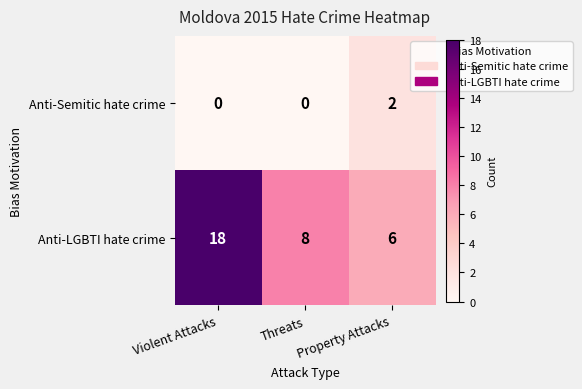

Which series has the largest range (max minus min)?

Anti-LGBTI hate crime